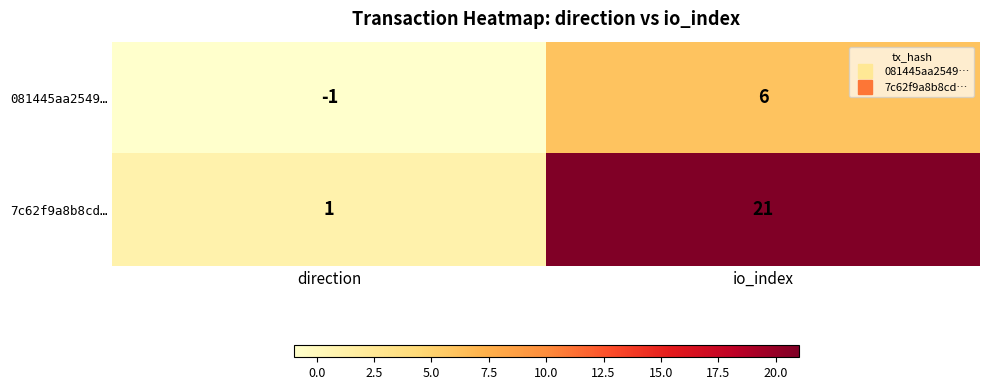

Which series has the widest spread of values?

7c62f9a8b8cd…